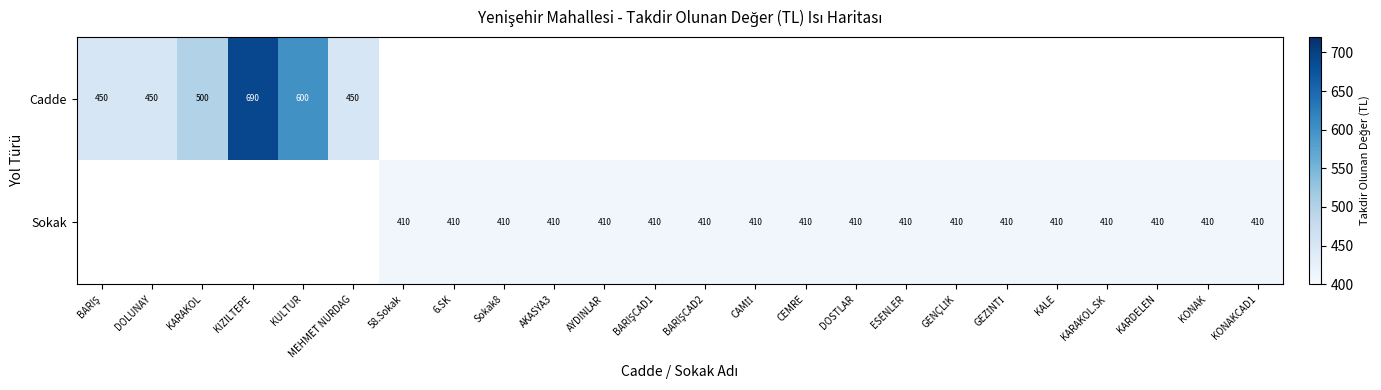

The value of Sokak at ESENLER is 410. True or false?

True